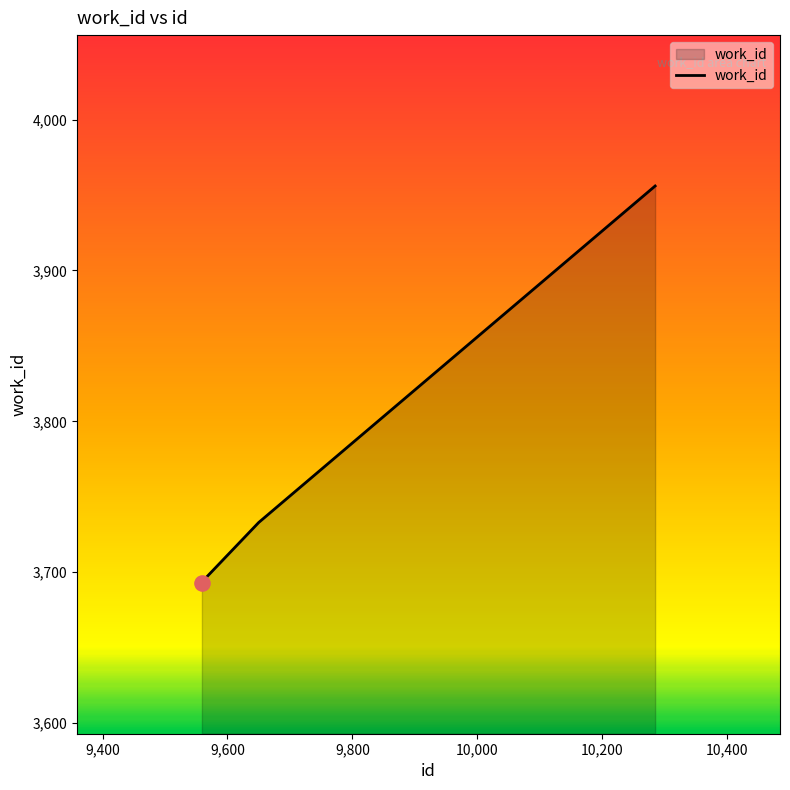

What is the average value?

3769